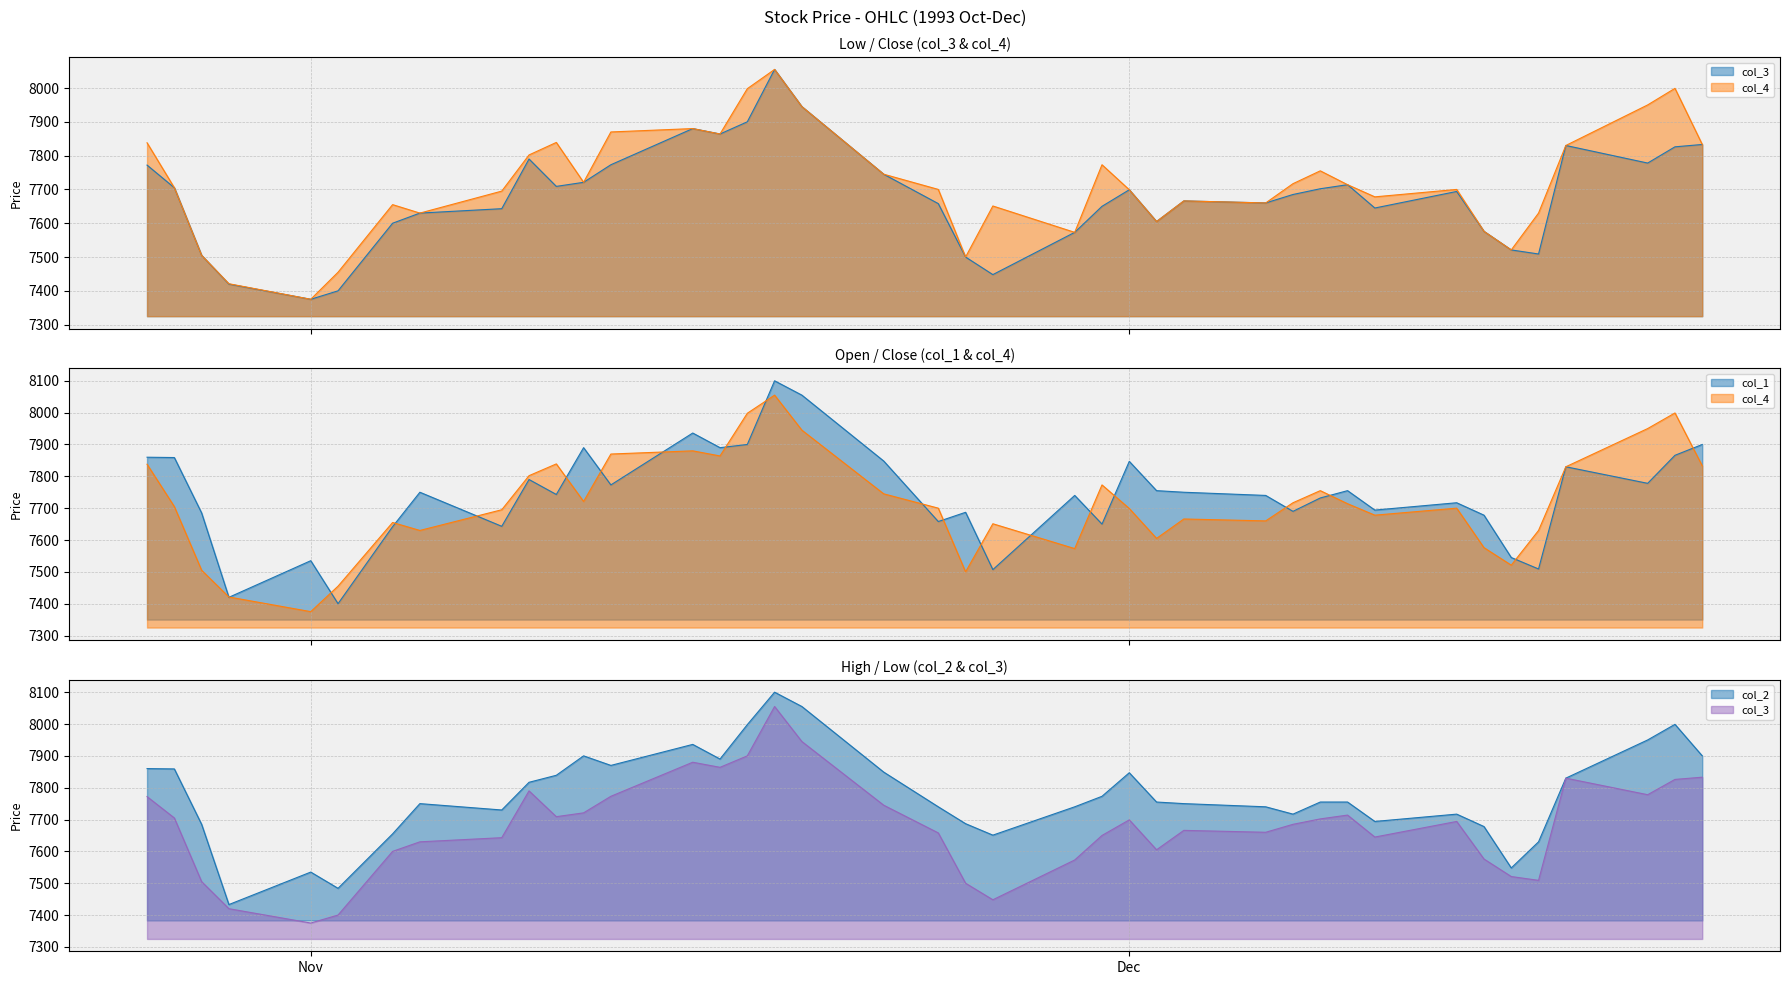

Is it true that col_3 equals 10675 at 1993/11/02?

False